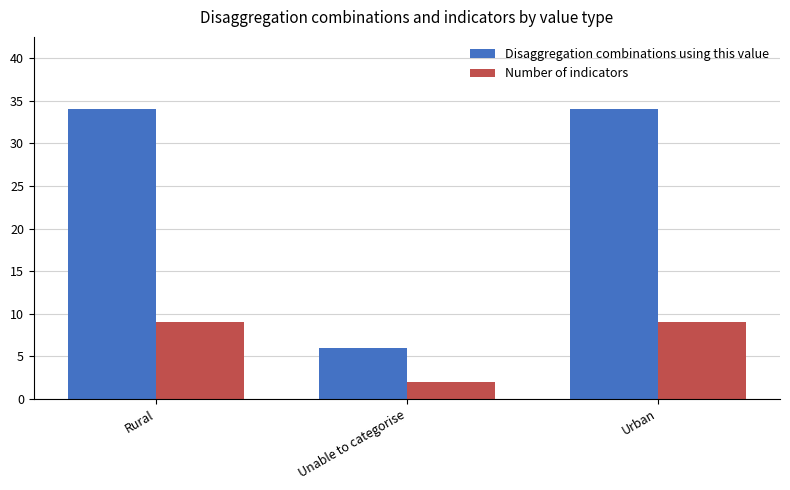

What is the spread (max minus min) of values at Rural?

25